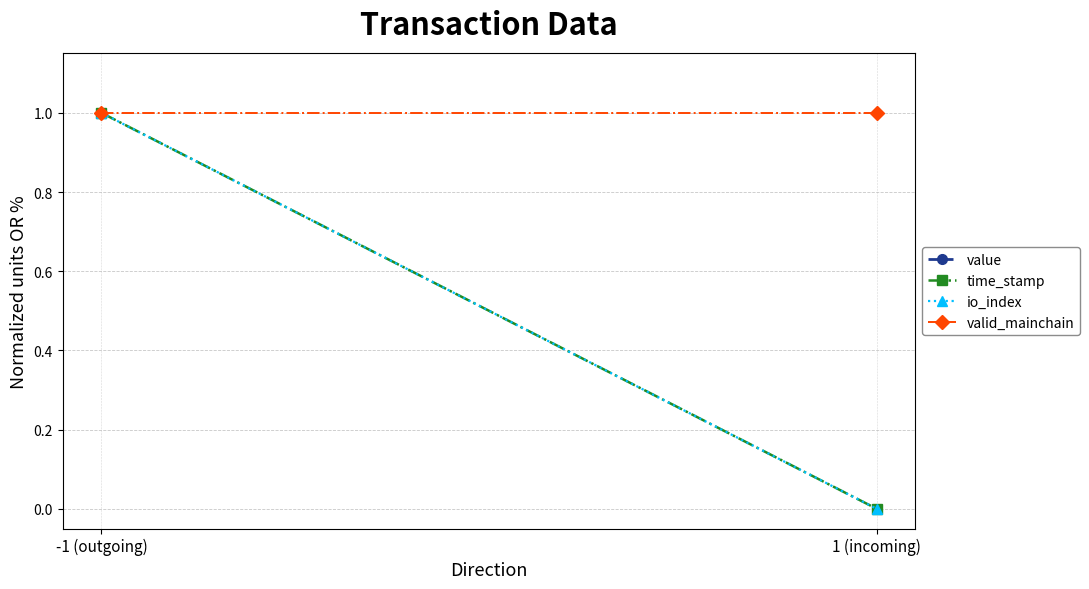

At which category is the sum across all series the highest?

-1 (outgoing)